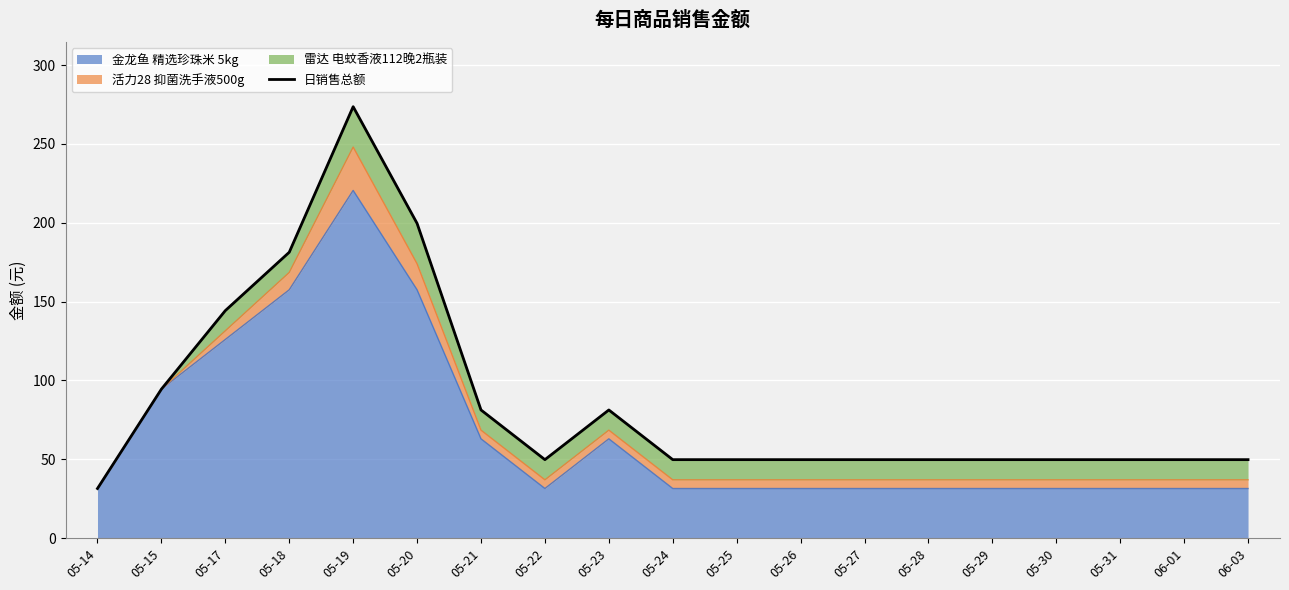

Rank the categories by value from highest to lowest.

05-19, 05-20, 05-18, 05-17, 05-15, 05-21, 05-23, 05-22, 05-24, 05-25, 05-26, 05-27, 05-28, 05-29, 05-30, 05-31, 06-01, 06-03, 05-14